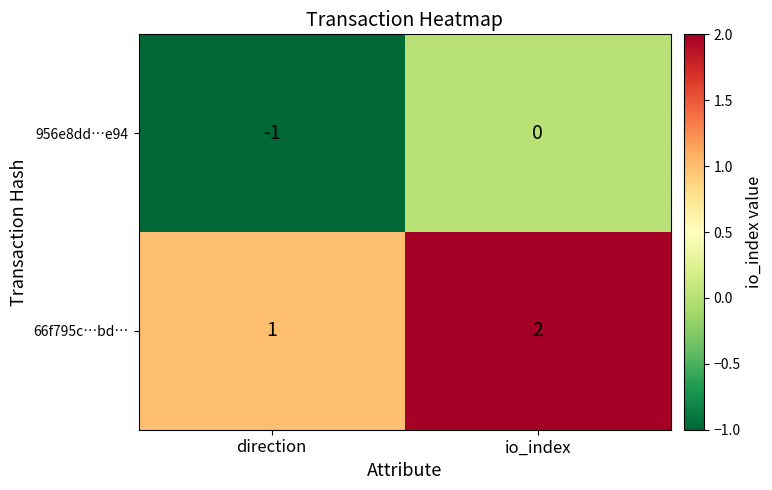

Rank the series by their average value, from lowest to highest.

956e8dd…e94, 66f795c…bd…